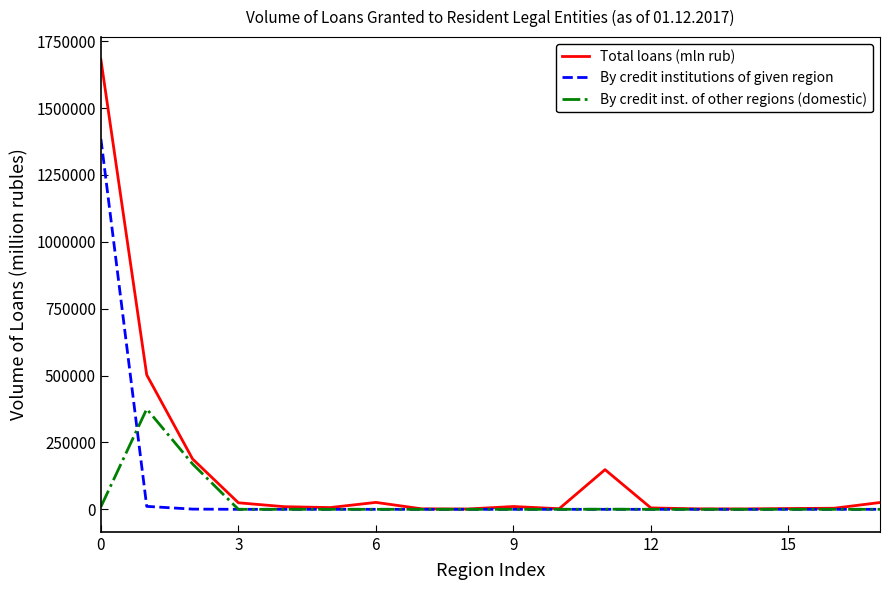

Rank the series by their maximum value, from lowest to highest.

By credit inst. of other regions (domestic), By credit institutions of given region, Total loans (mln rub)